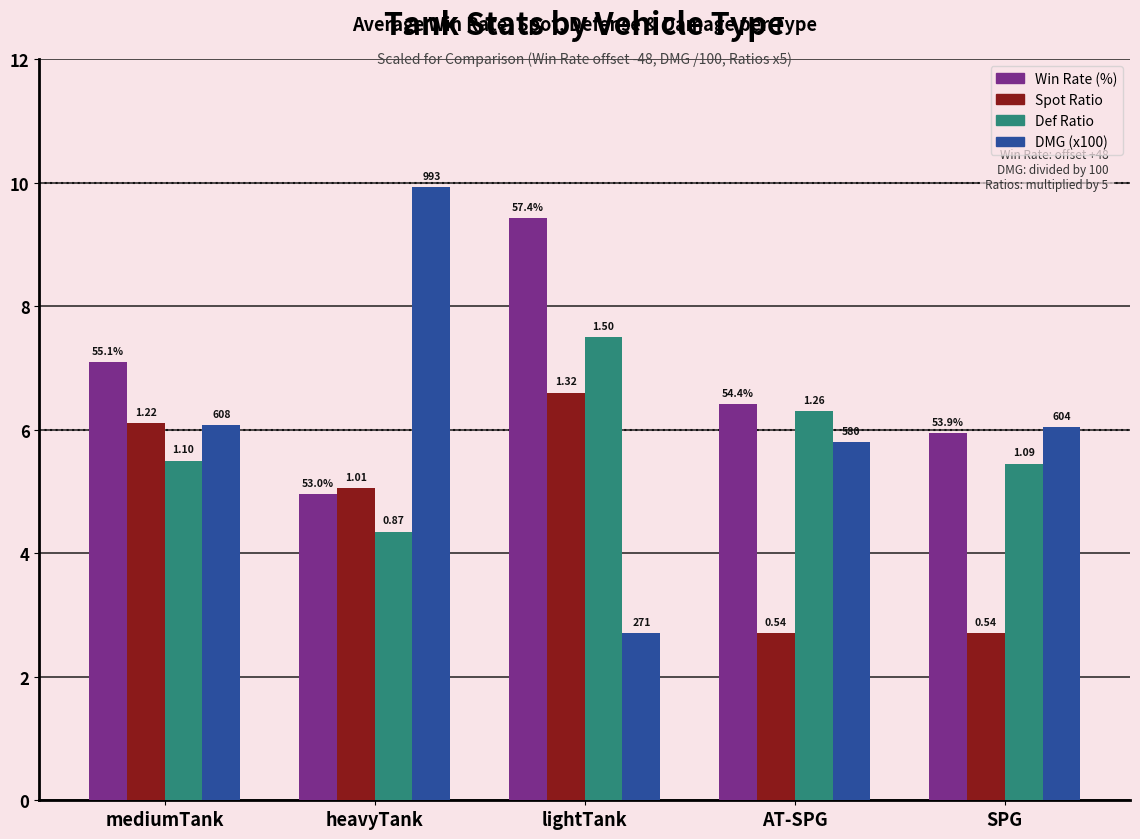

What are all the series names shown in the legend?

Win Rate (%), Spot Ratio, Def Ratio, DMG (x100)